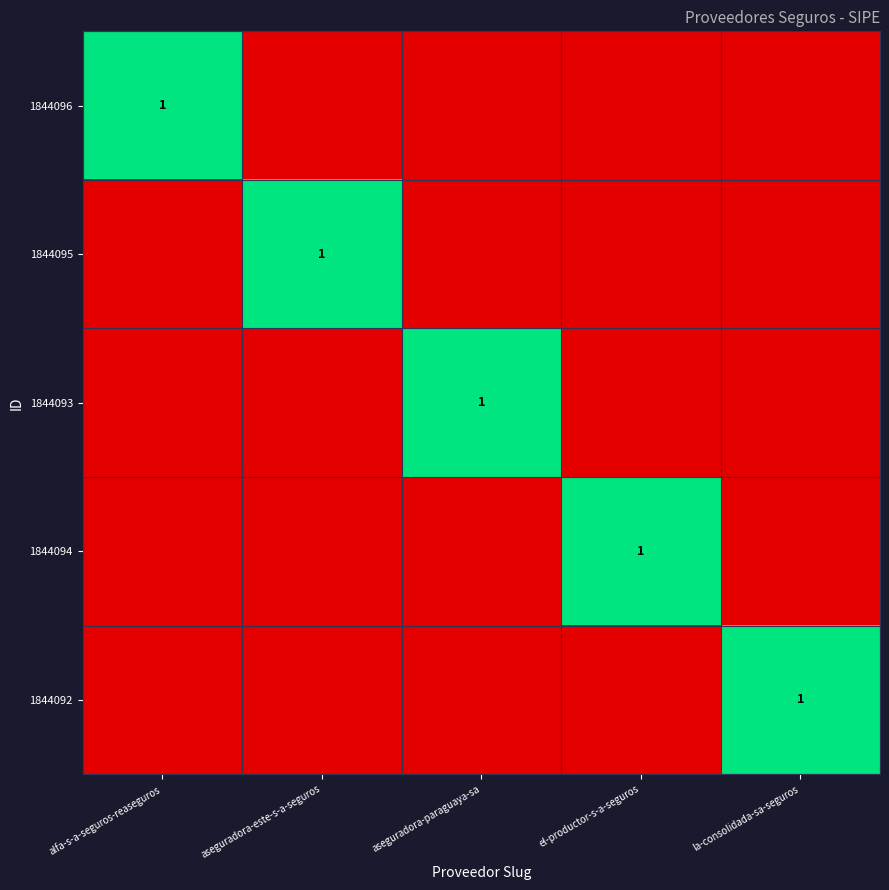

Is it true that 1844093 equals 0 at el-productor-s-a-seguros?

True